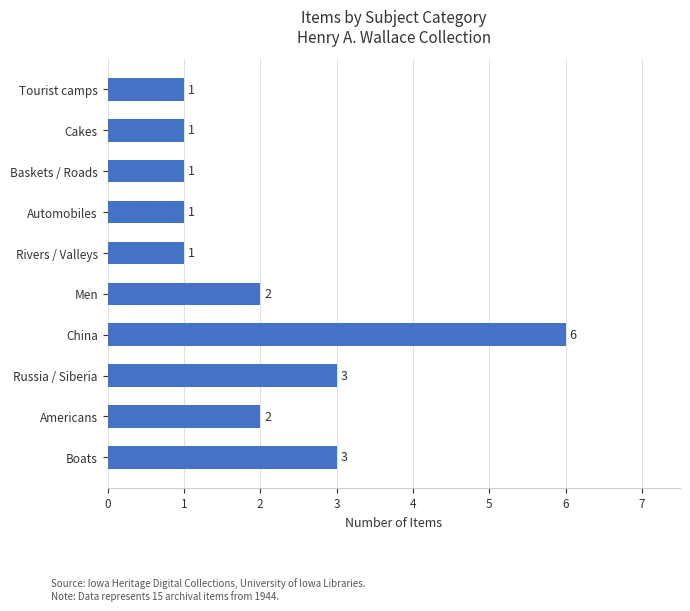

What is the smallest value displayed?

1